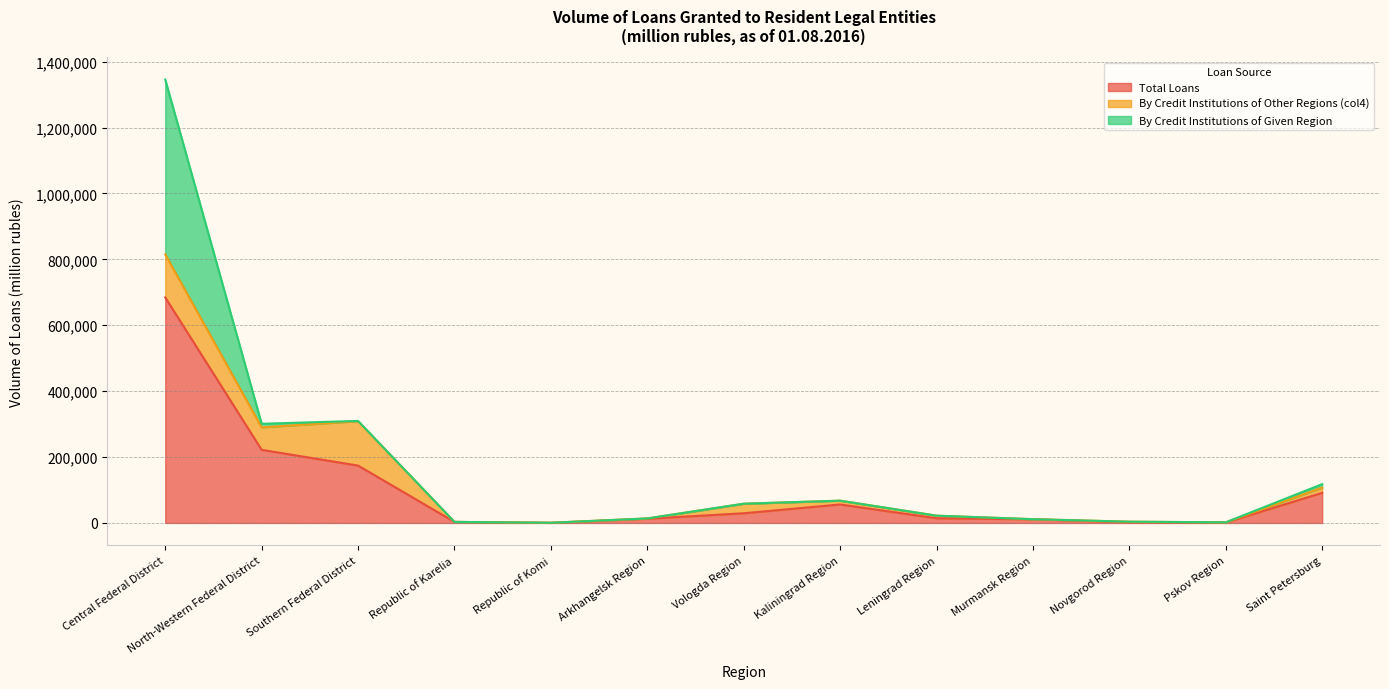

How many lines are shown in the chart?

3